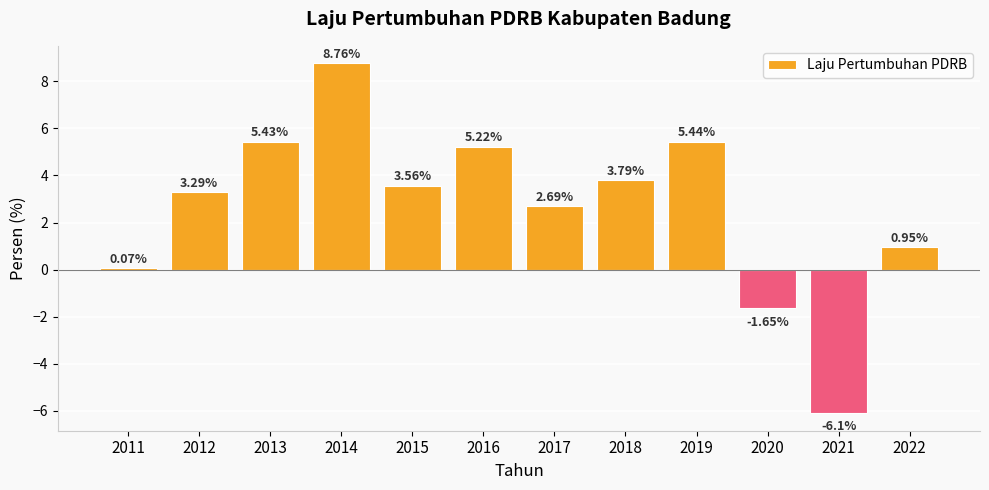

Rank the categories by value from highest to lowest.

2014, 2019, 2013, 2016, 2018, 2015, 2012, 2017, 2022, 2011, 2020, 2021